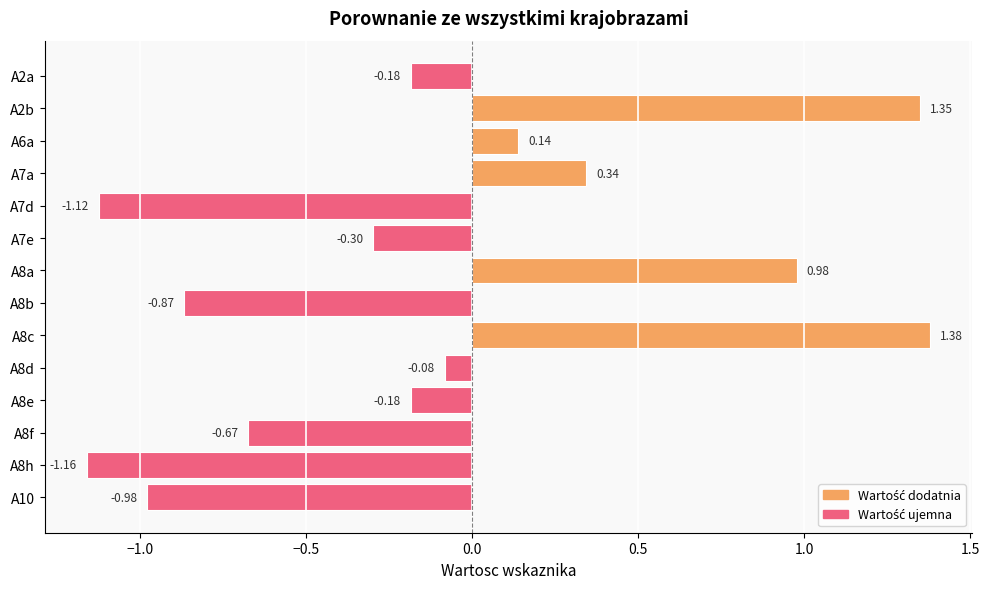

What is the change in value from A7a to A8c?

+1.0